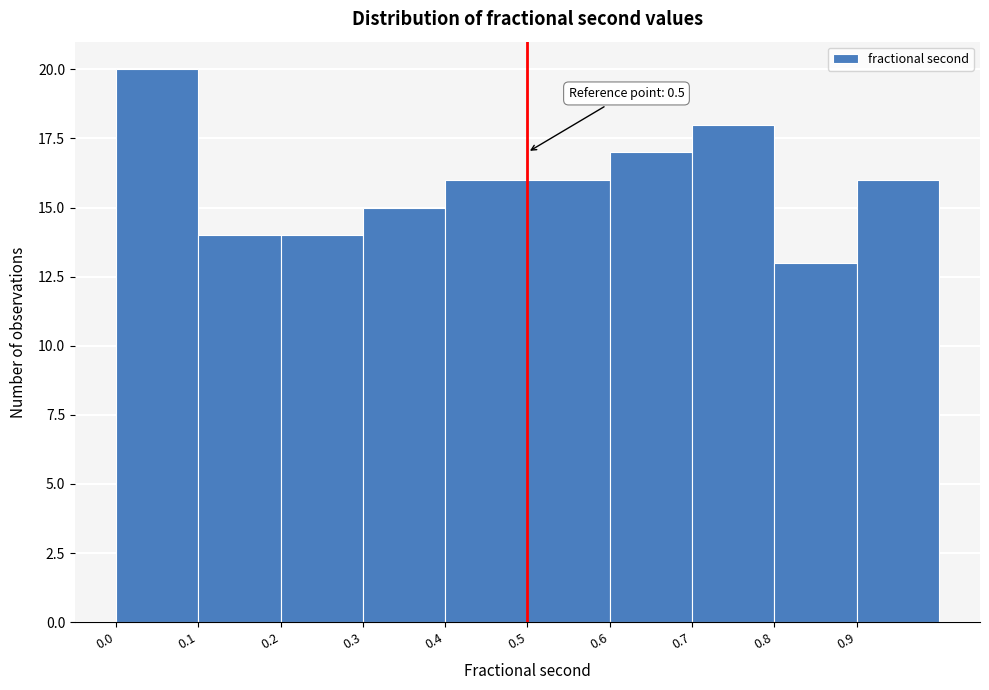

Which range on the x-axis has the tallest bar?

0.0 to 0.1